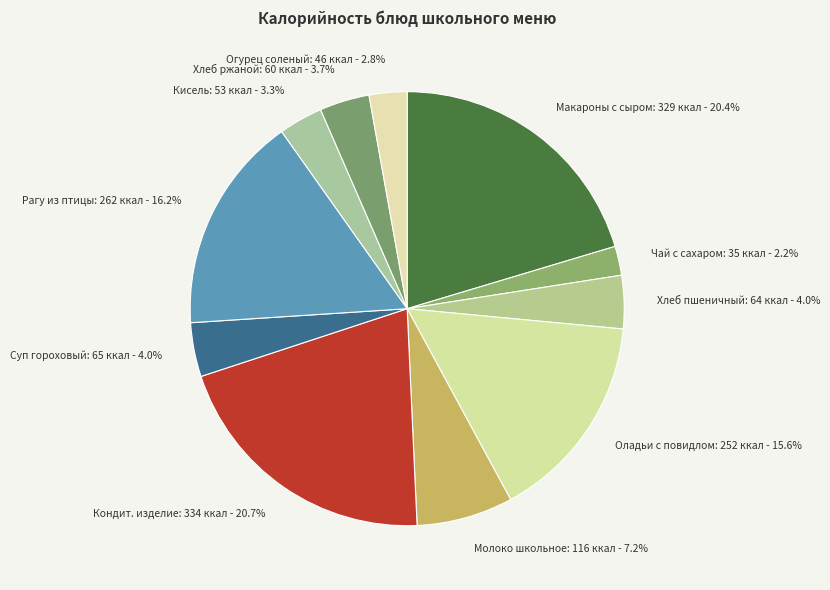

Is the sum of Чай с сахаром: 35 ккал - 2.2% and Суп гороховый: 65 ккал - 4.0% greater than half?

No